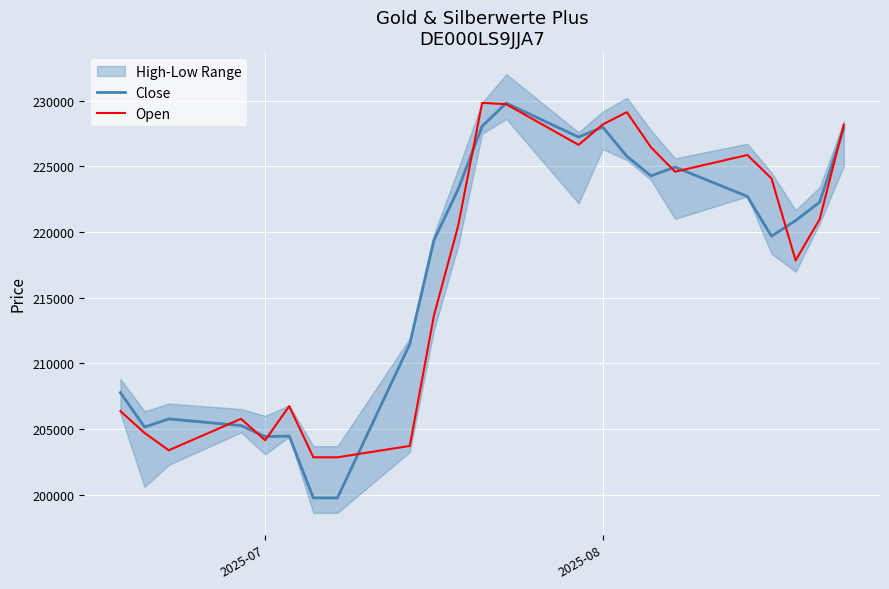

How many data points in Close are less than 220877?

11